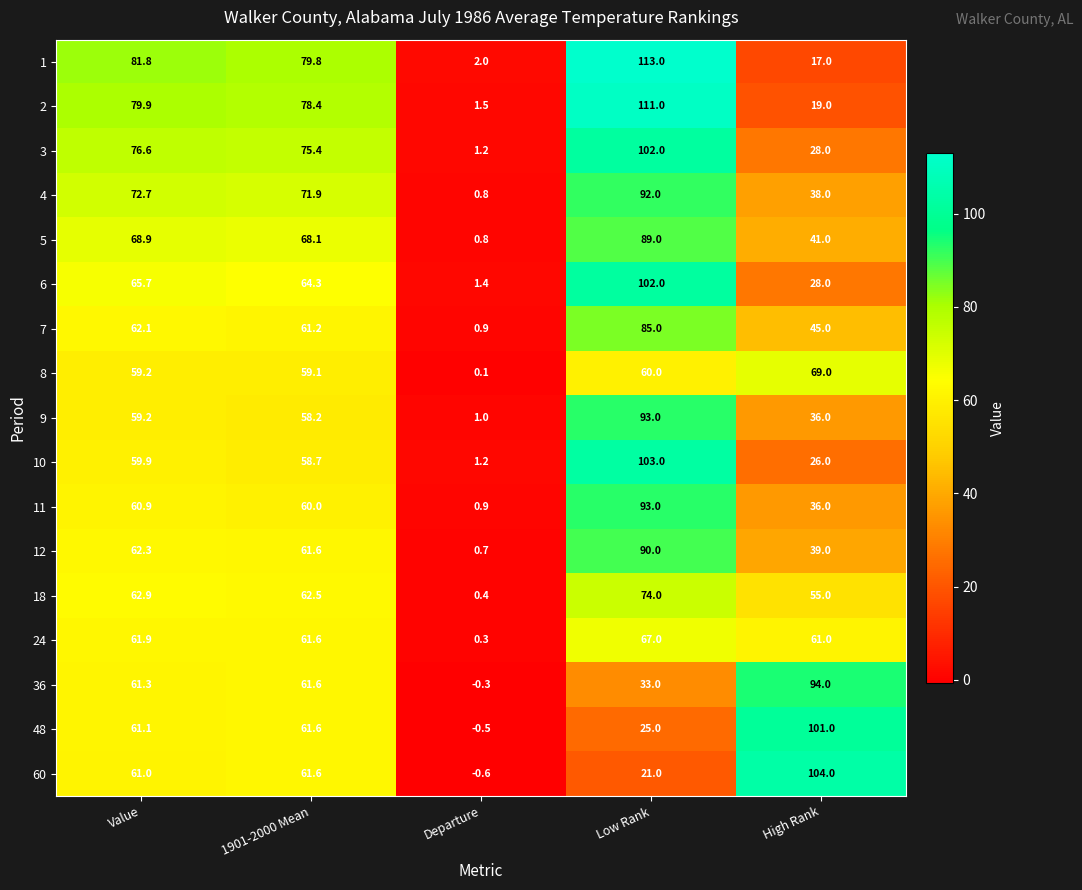

Rank the categories by 18 value from lowest to highest.

Departure, High Rank, 1901-2000 Mean, Value, Low Rank